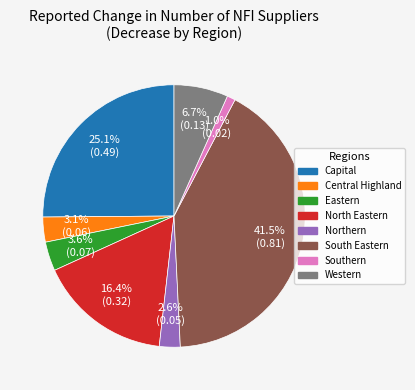

Is there any slice that represents more than half of the pie?

No